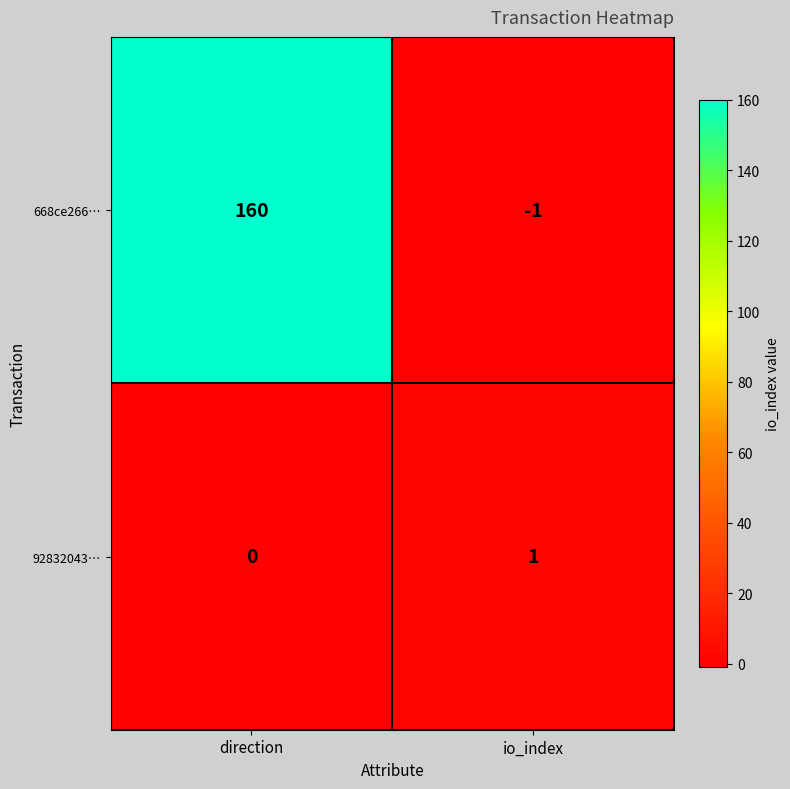

The 92832043… series shows -1 at direction. True or false?

False